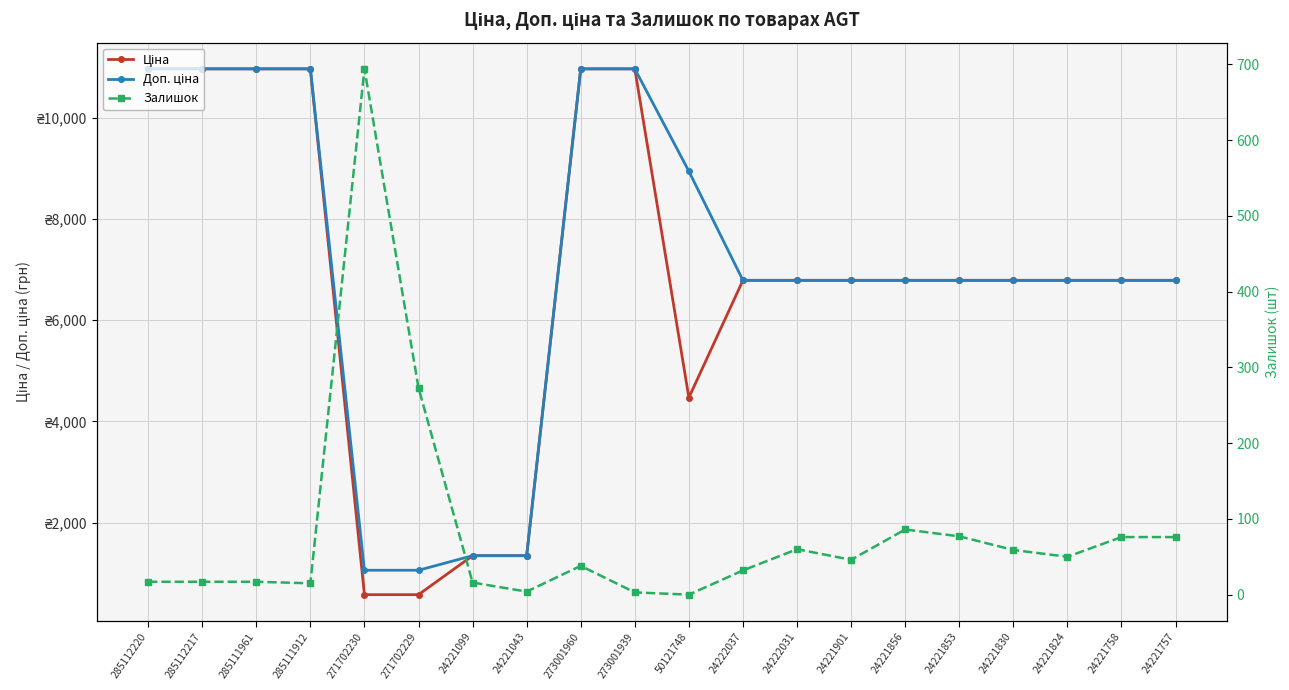

What is the maximum value for Залишок?

694.0